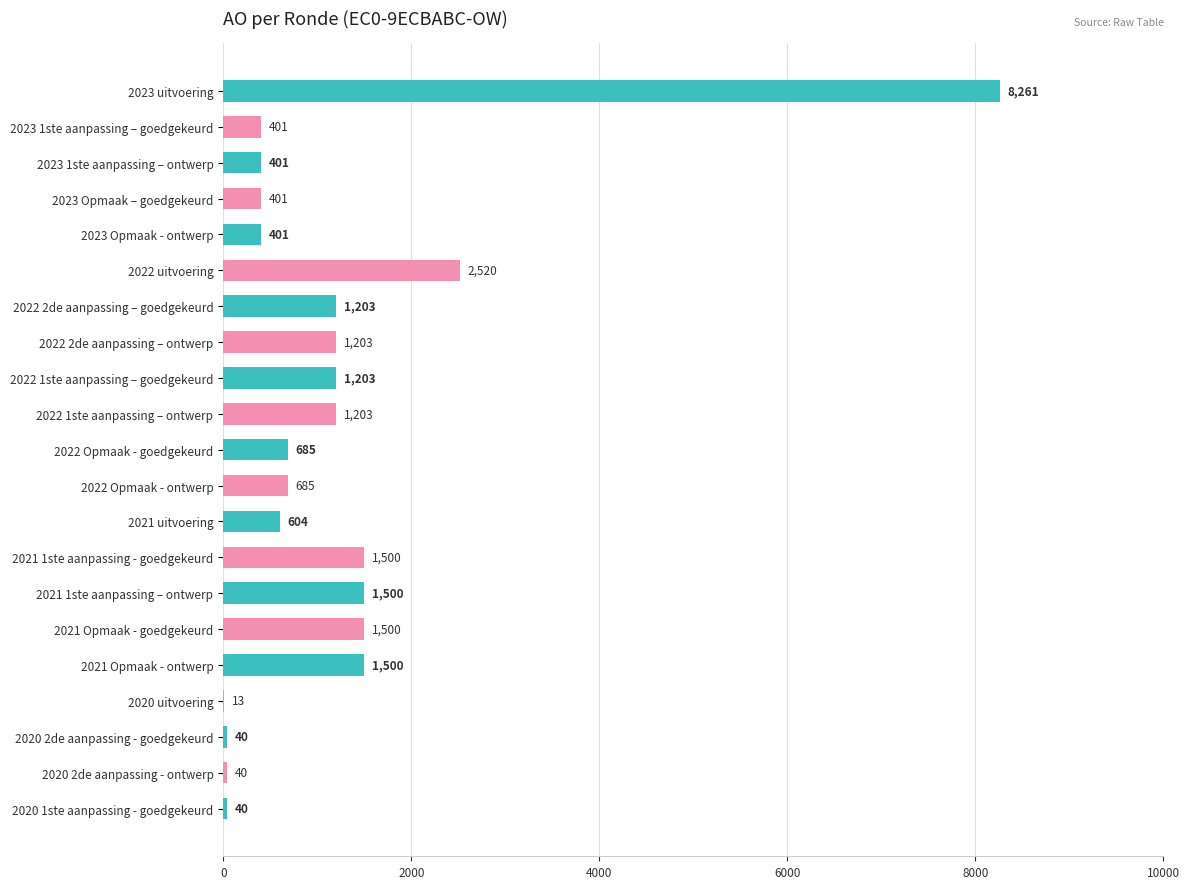

Reading top to bottom, transcribe all the data shown in this chart.

2023 uitvoering=8261	2023 1ste aanpassing – goedgekeurd=401	2023 1ste aanpassing – ontwerp=401	2023 Opmaak – goedgekeurd=401	2023 Opmaak - ontwerp=401	2022 uitvoering=2520	2022 2de aanpassing – goedgekeurd=1203	2022 2de aanpassing – ontwerp=1203	2022 1ste aanpassing – goedgekeurd=1203	2022 1ste aanpassing – ontwerp=1203	2022 Opmaak - goedgekeurd=685	2022 Opmaak - ontwerp=685	2021 uitvoering=604	2021 1ste aanpassing - goedgekeurd=1500	2021 1ste aanpassing – ontwerp=1500	2021 Opmaak - goedgekeurd=1500	2021 Opmaak - ontwerp=1500	2020 uitvoering=13	2020 2de aanpassing - goedgekeurd=40	2020 2de aanpassing - ontwerp=40	2020 1ste aanpassing - goedgekeurd=40